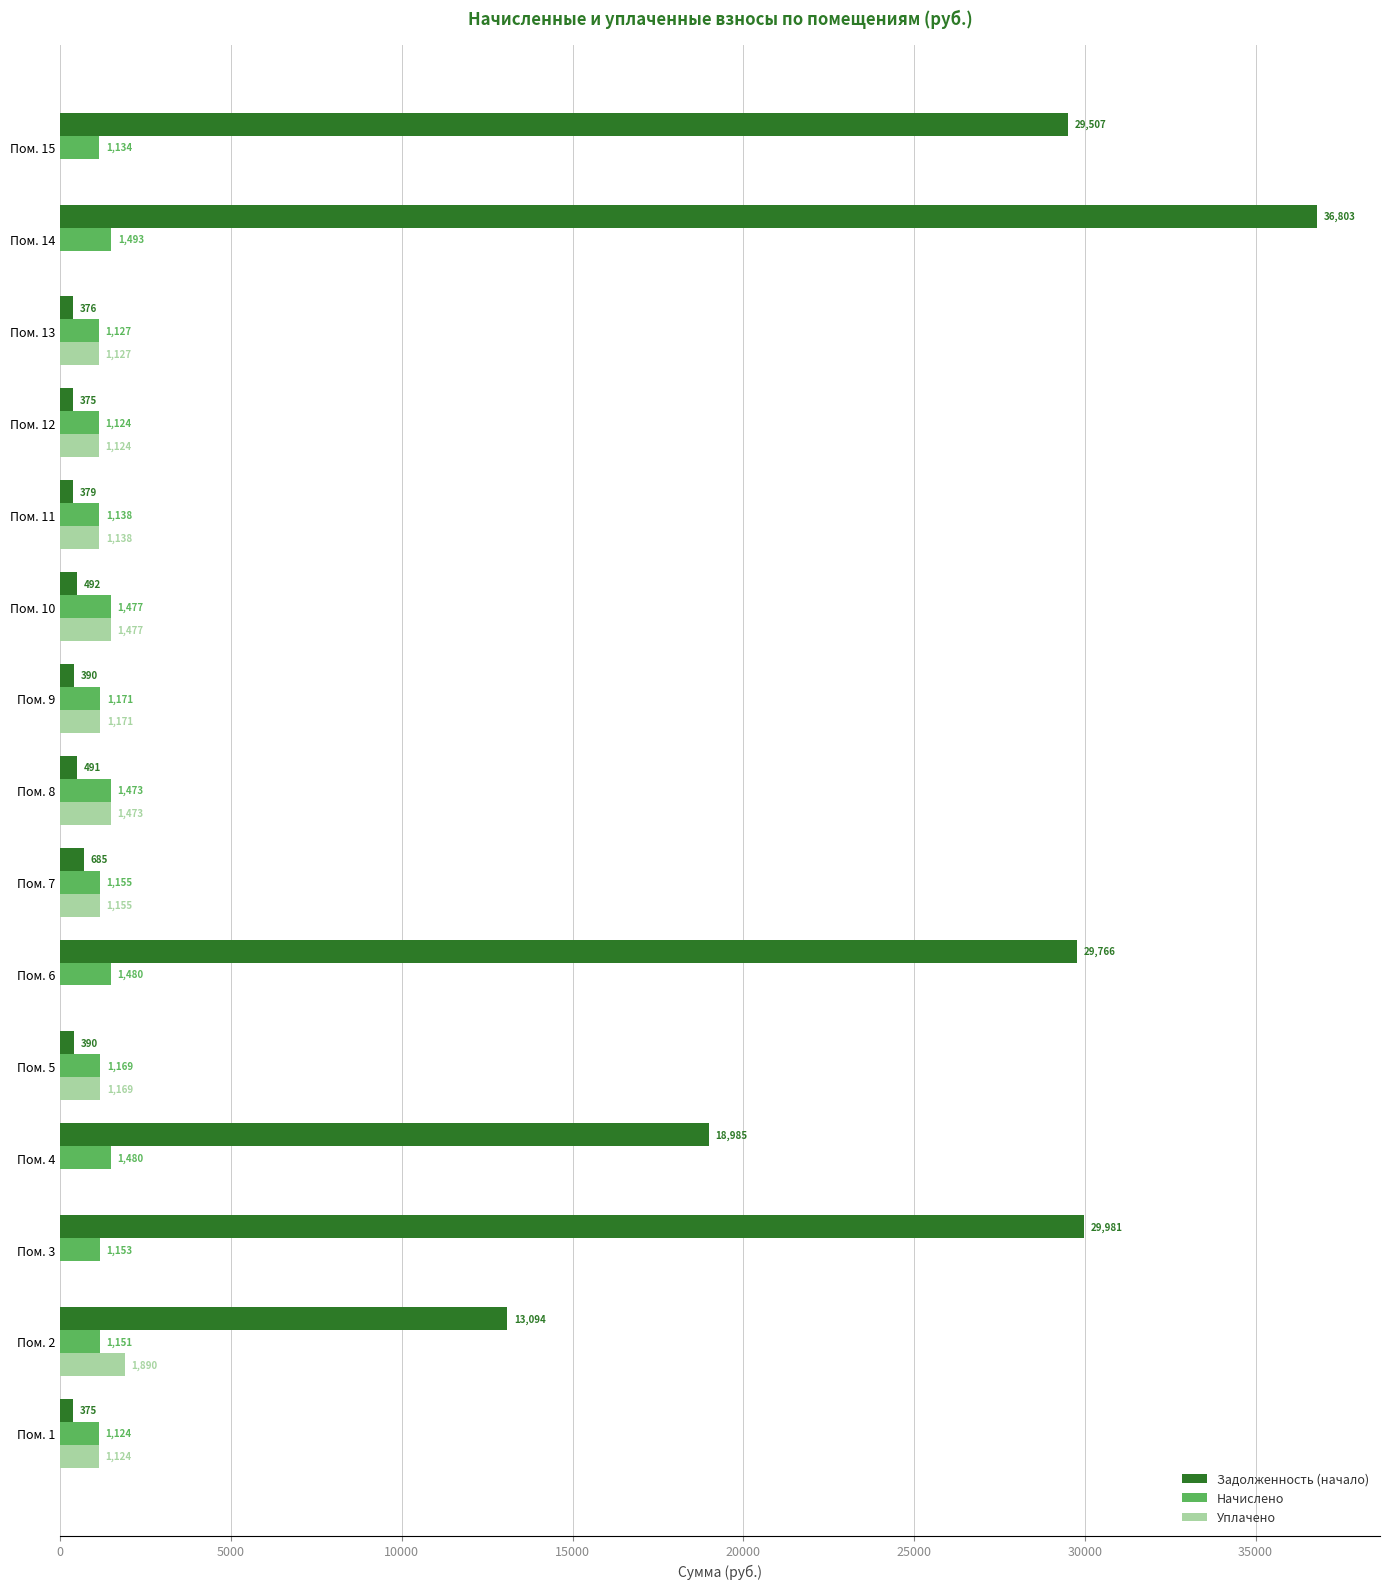

What are all the series names shown in the legend?

Задолженность (начало), Начислено, Уплачено